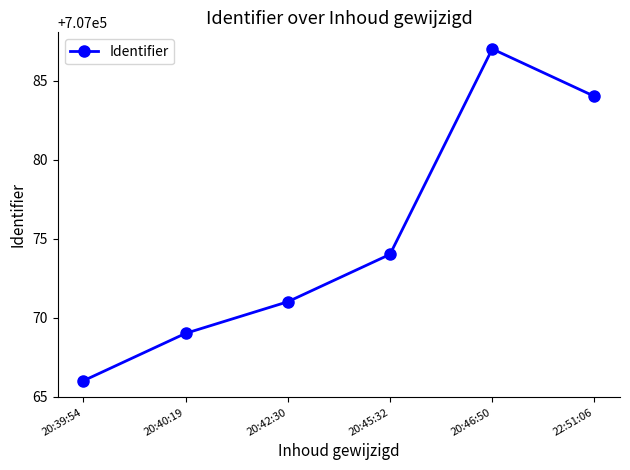

List the labels in order of value, smallest first.

20:39:54, 20:40:19, 20:42:30, 20:45:32, 22:51:06, 20:46:50